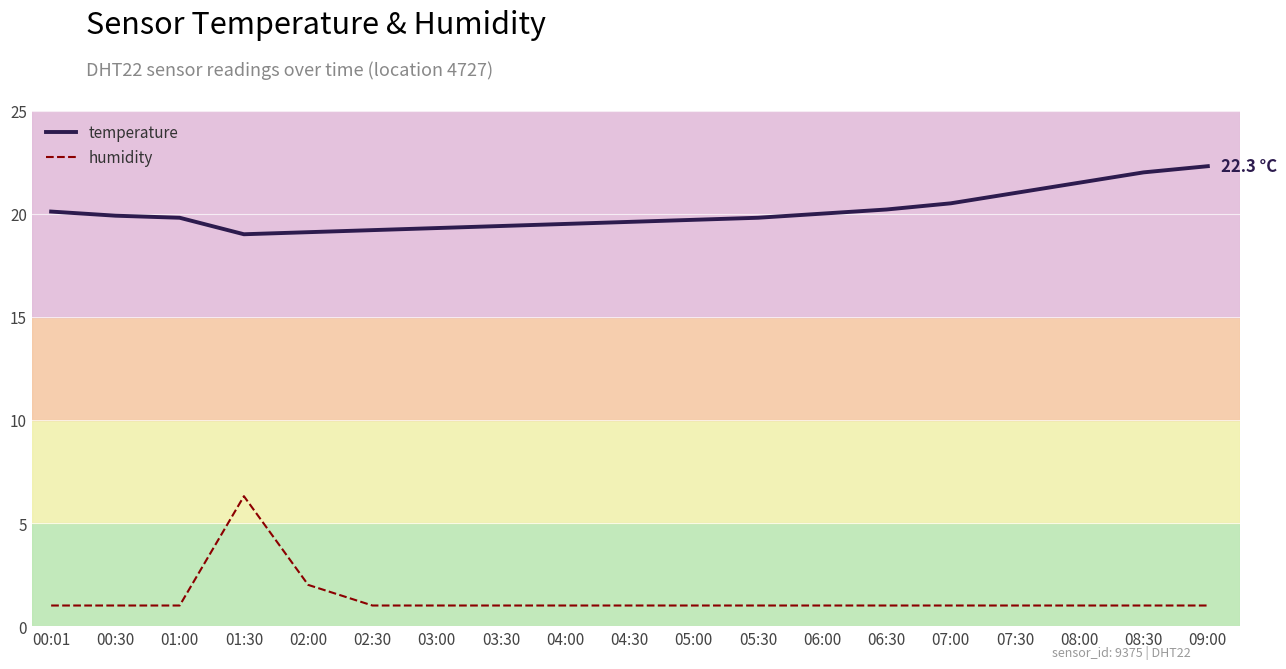

What position from the right is 04:30?

10